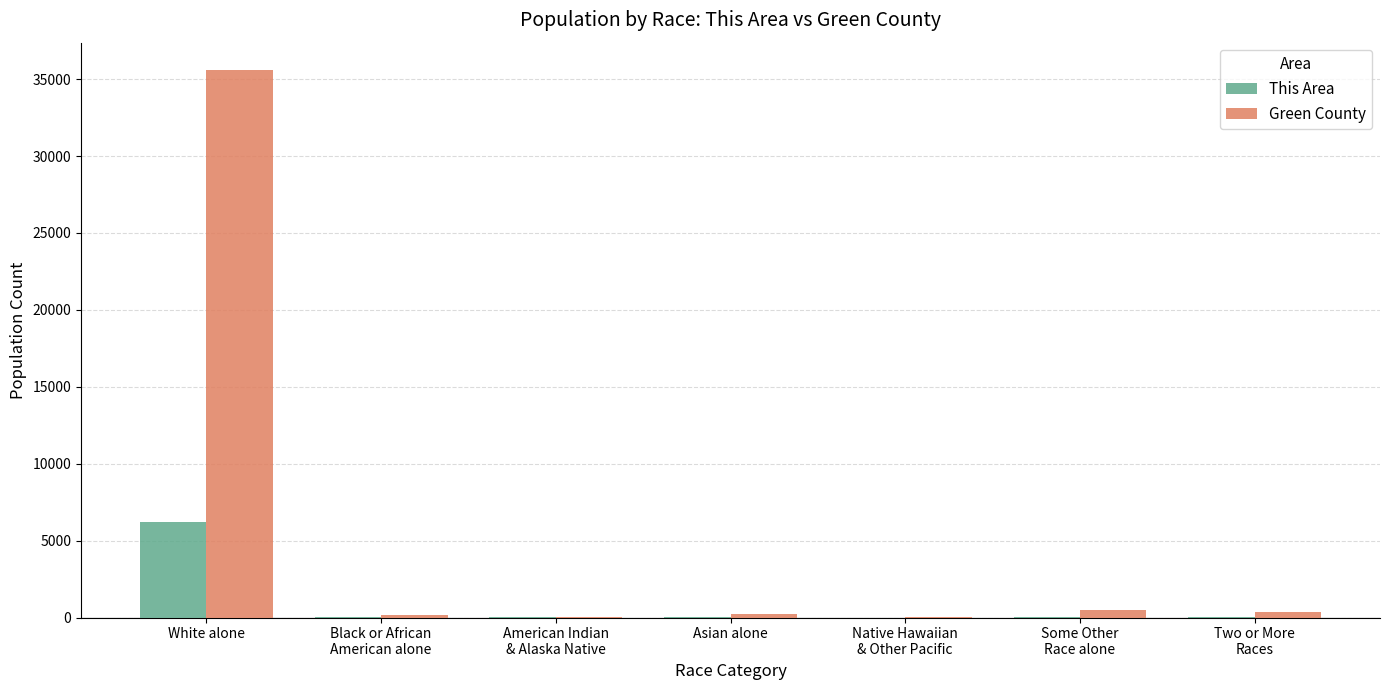

Is it true that Green County equals 345 at Two or More
Races?

True